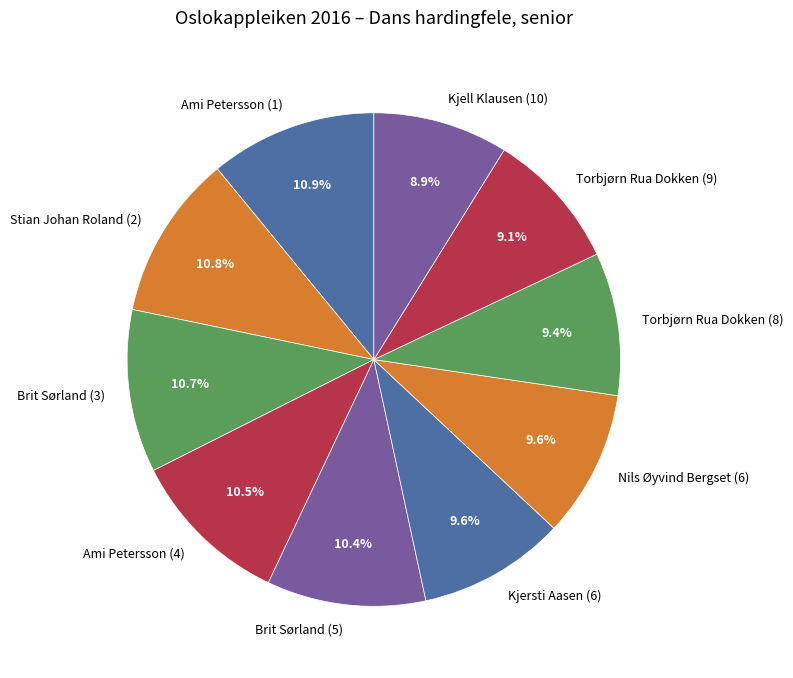

True or false: Brit Sørland (3) accounts for 16% of the total.

False